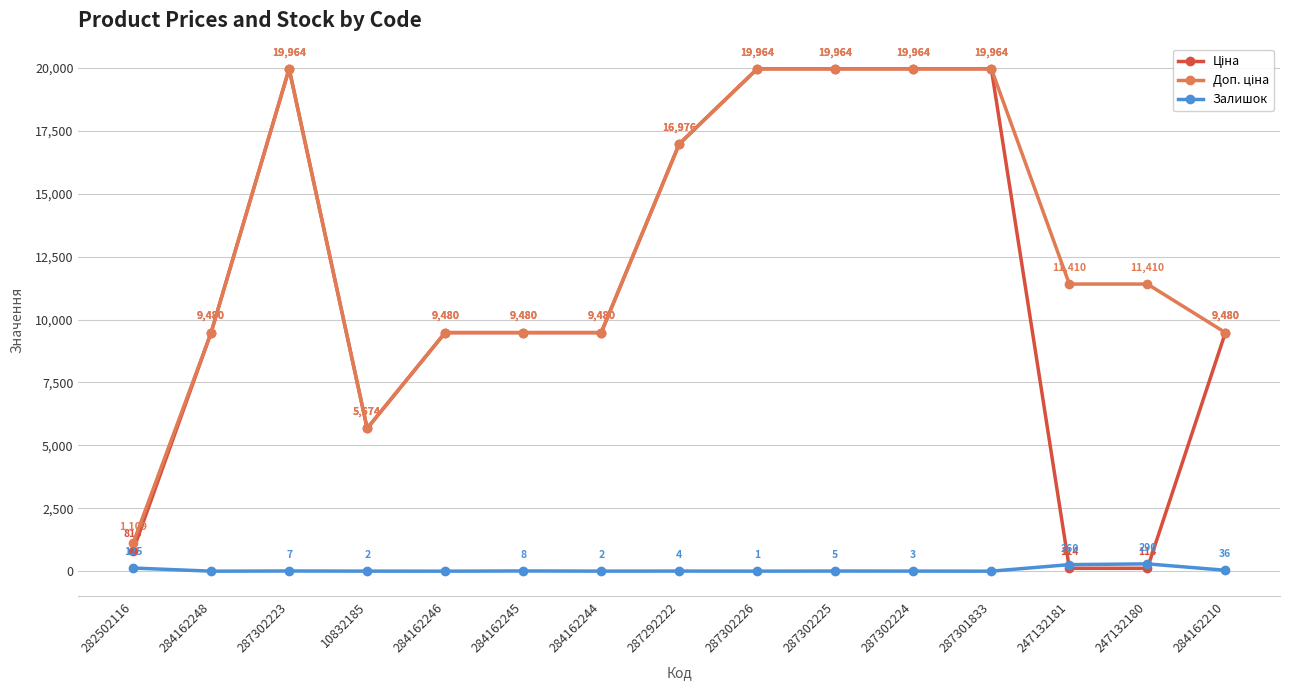

In Залишок, how many points are lower than both neighbors (excluding endpoints)?

5